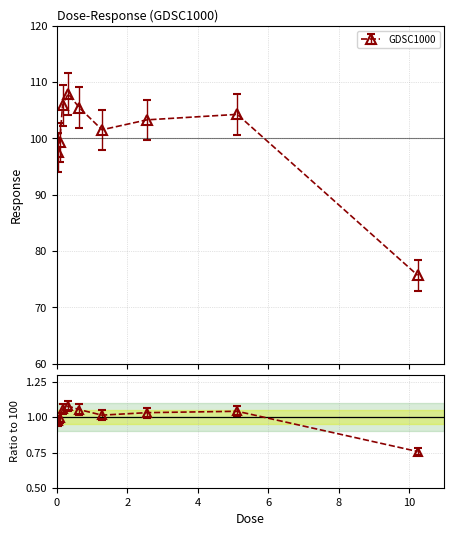

Read the value at 5.12.

1.0